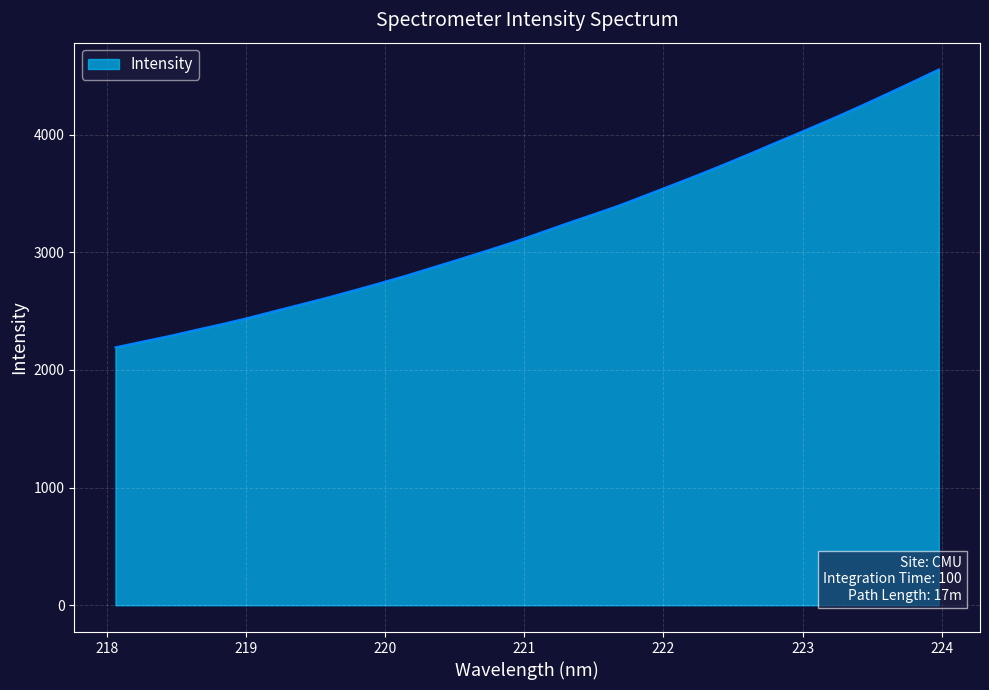

What is the minimum value shown in the chart?

2191.8